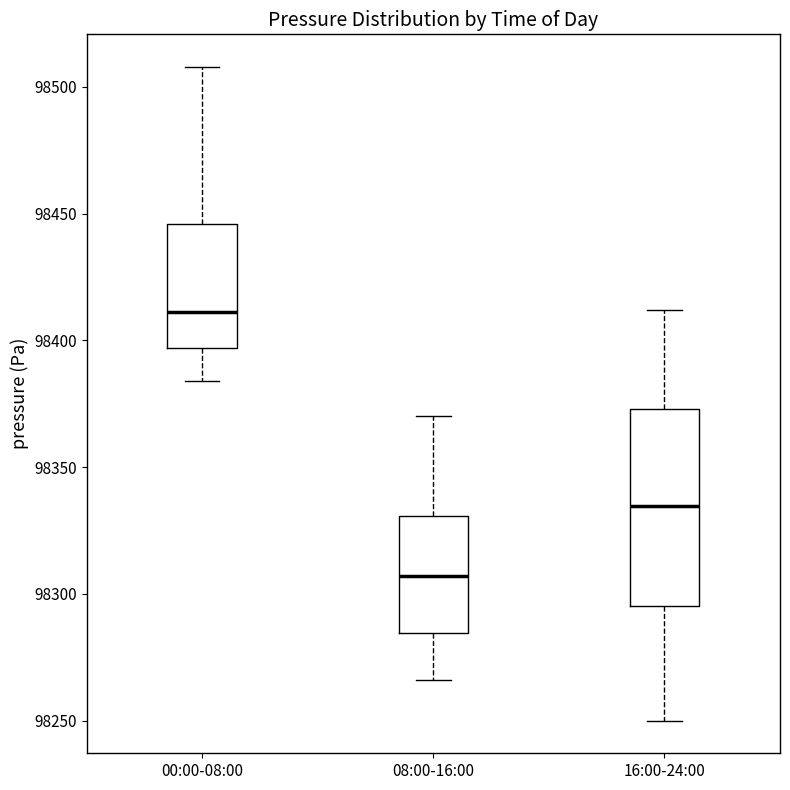

Reading left to right, transcribe this box plot: for each box, give where its median line is, the range the box spans, and where its two whiskers end, as read against the y-axis. The values are not printed on the chart, so give them approximately, as read against the axis.

00:00-08:00: median 98410, box 98395 to 98445, whiskers 98385 to 98510
08:00-16:00: median 98305, box 98285 to 98330, whiskers 98265 to 98370
16:00-24:00: median 98335, box 98295 to 98375, whiskers 98250 to 98410